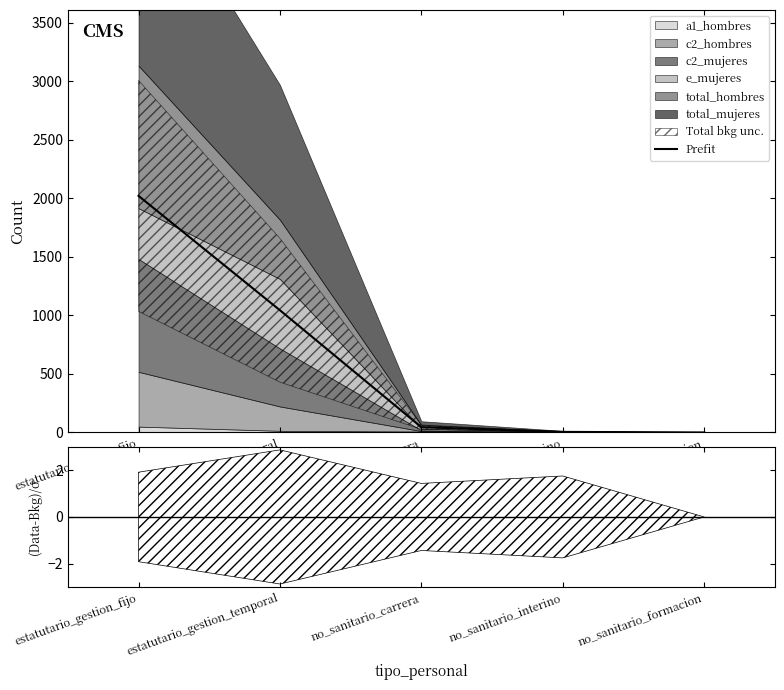

At which label does the data first exceed 45?

estatutario_gestion_fijo